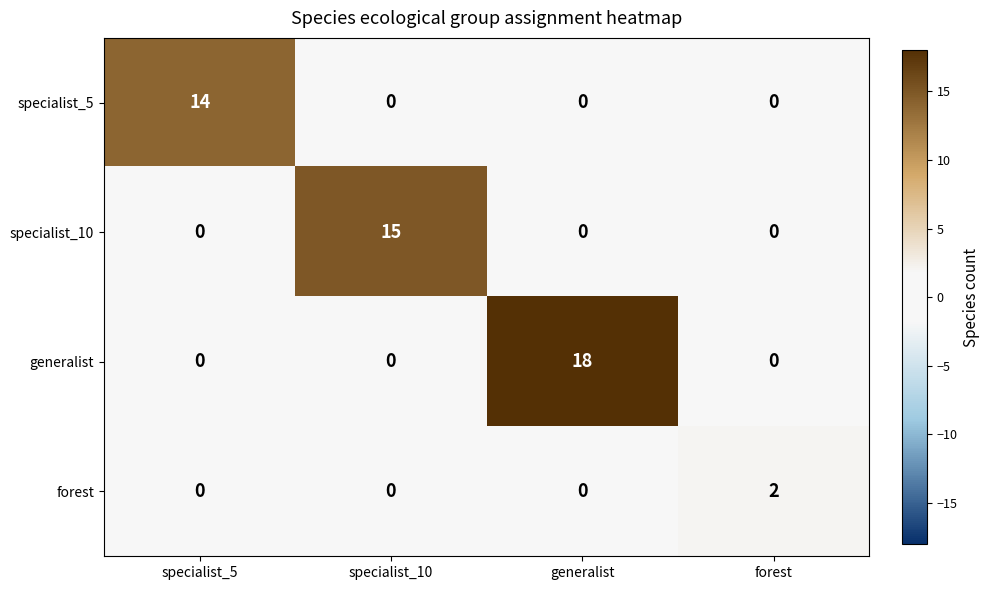

How many values in generalist are above zero?

1